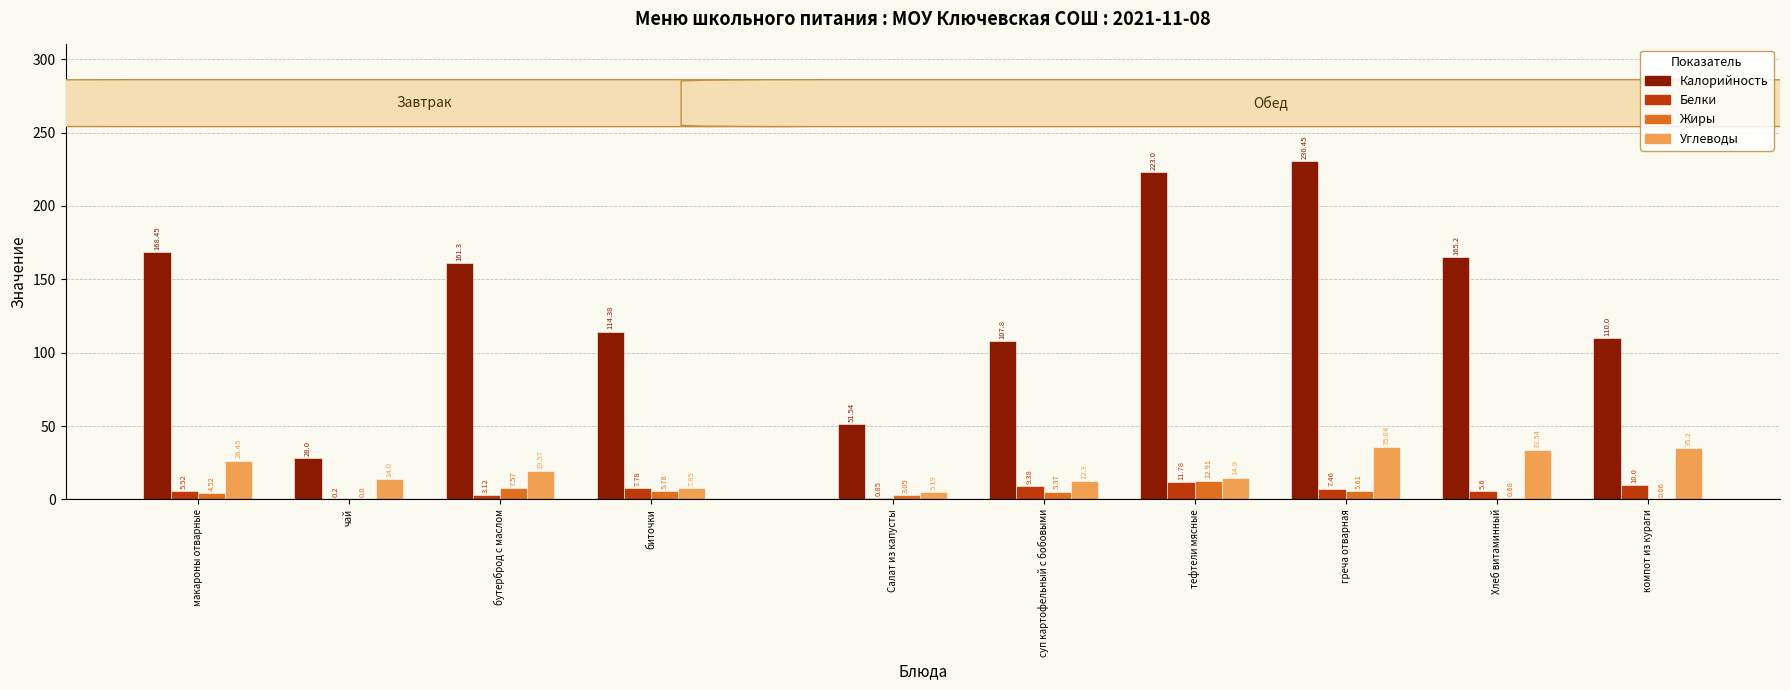

True or false: Калорийность has a value of 161.3 at бутерброд с маслом.

True